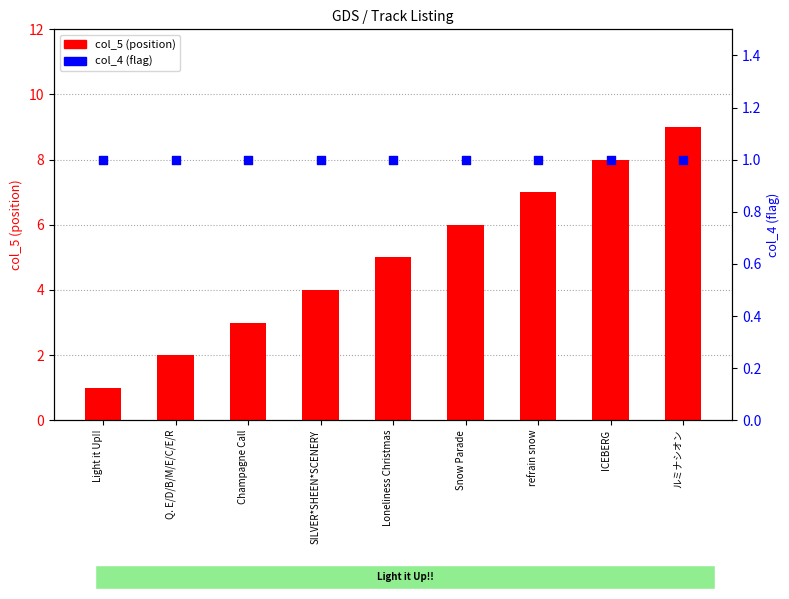

Is the value of col_4 (flag) at Loneliness Christmas greater than the value of col_5 (position) at Loneliness Christmas?

No